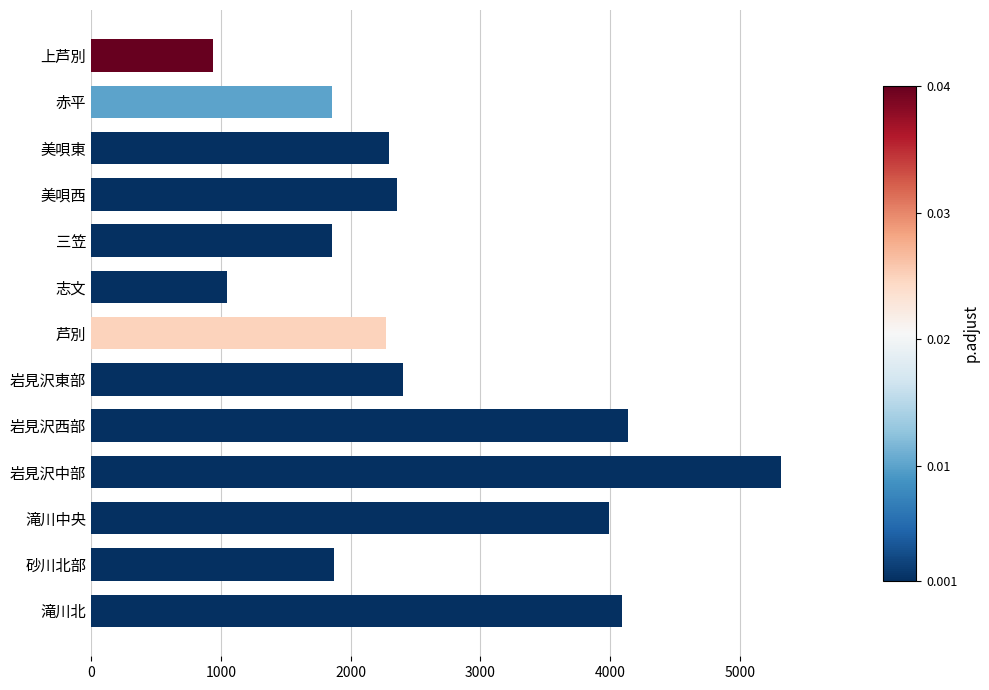

Between 赤平 and 志文, which is larger?

赤平